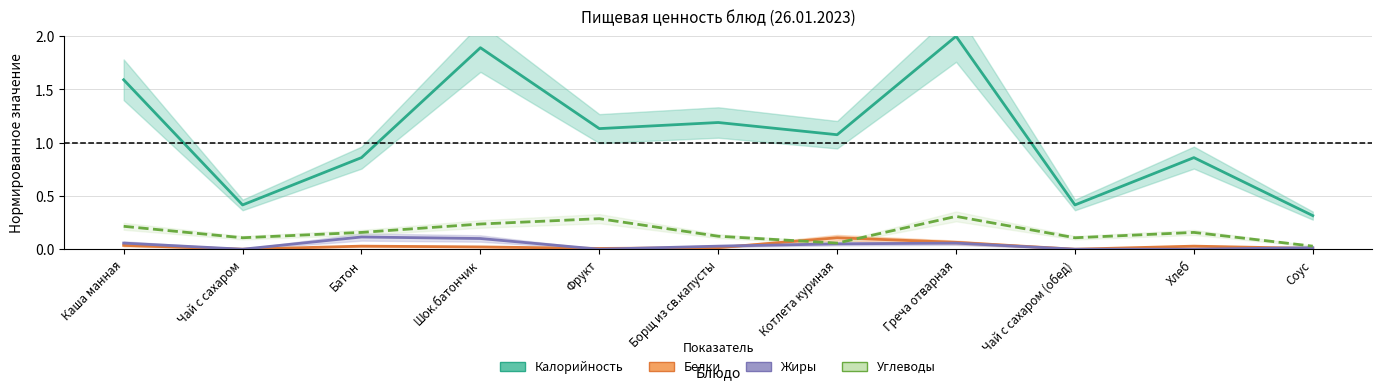

Is the value of Жиры at Греча отварная greater than the value of Углеводы at Хлеб?

No